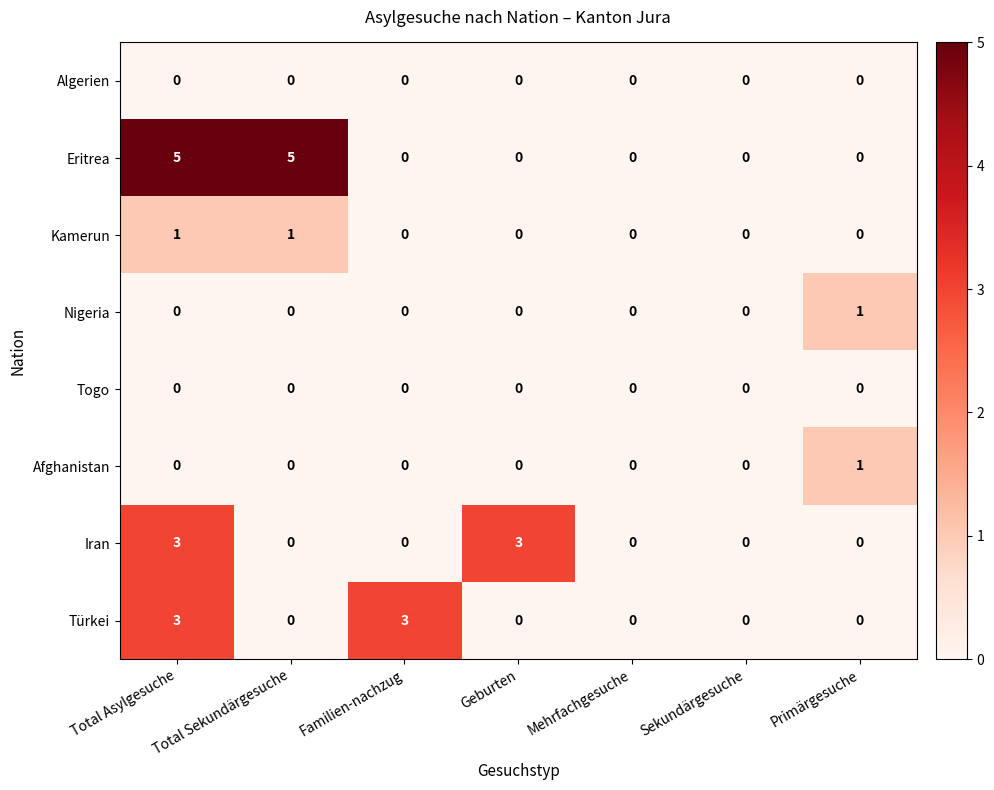

What is the difference between the highest and lowest values at Familien-nachzug?

3